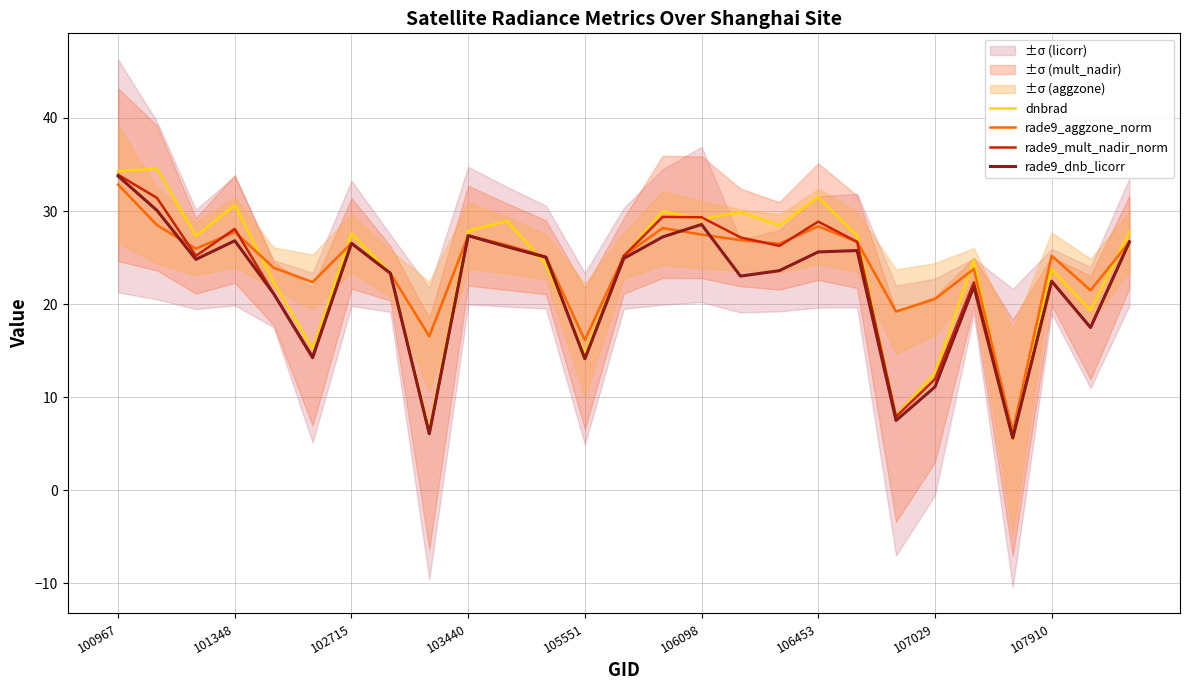

Reading left to right, extract all data points from this chart.

dnbrad: 34.3	34.5	27.3	30.6	22.4	15.2	27.6	23.3	6.6	27.9	28.9	24.3	14.7	25.2	30.0	29.1	29.9	28.5	31.5	27.3	8.0	12.6	24.7	5.5	23.7	19.3	27.7
rade9_aggzone_norm: 32.8	28.5	26.0	27.8	23.9	22.4	26.6	23.3	16.5	27.4	26.3	25.1	16.1	25.2	28.2	27.5	26.9	26.5	28.4	26.7	19.2	20.6	23.8	6.3	25.2	21.5	26.7
rade9_mult_nadir_norm: 33.9	31.4	25.2	28.1	21.1	14.4	26.5	23.3	6.1	27.4	26.2	25.0	14.1	25.2	29.4	29.3	27.2	26.3	28.9	26.7	7.9	11.9	22.4	5.7	22.5	17.5	26.7
rade9_dnb_licorr: 33.8	30.1	24.8	26.8	21.1	14.2	26.5	23.3	6.1	27.4	26.2	25.0	14.1	24.9	27.2	28.6	23.0	23.6	25.6	25.8	7.5	11.1	21.9	5.6	22.5	17.5	26.7